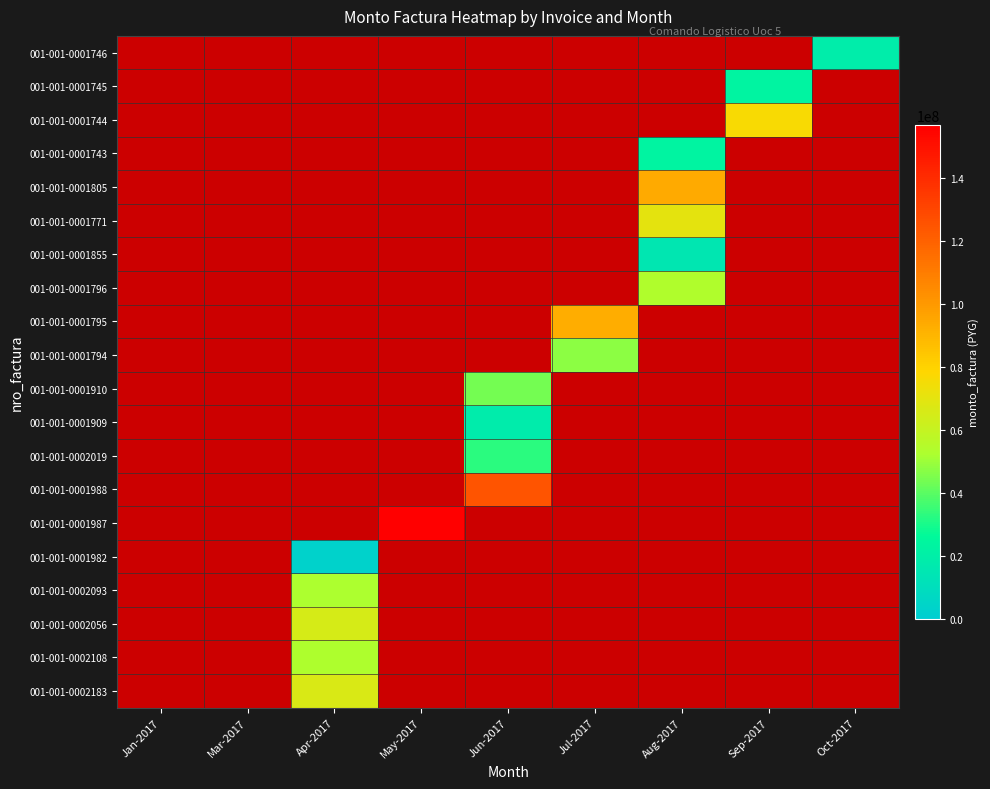

What is the maximum value shown in the chart?

156714400.0